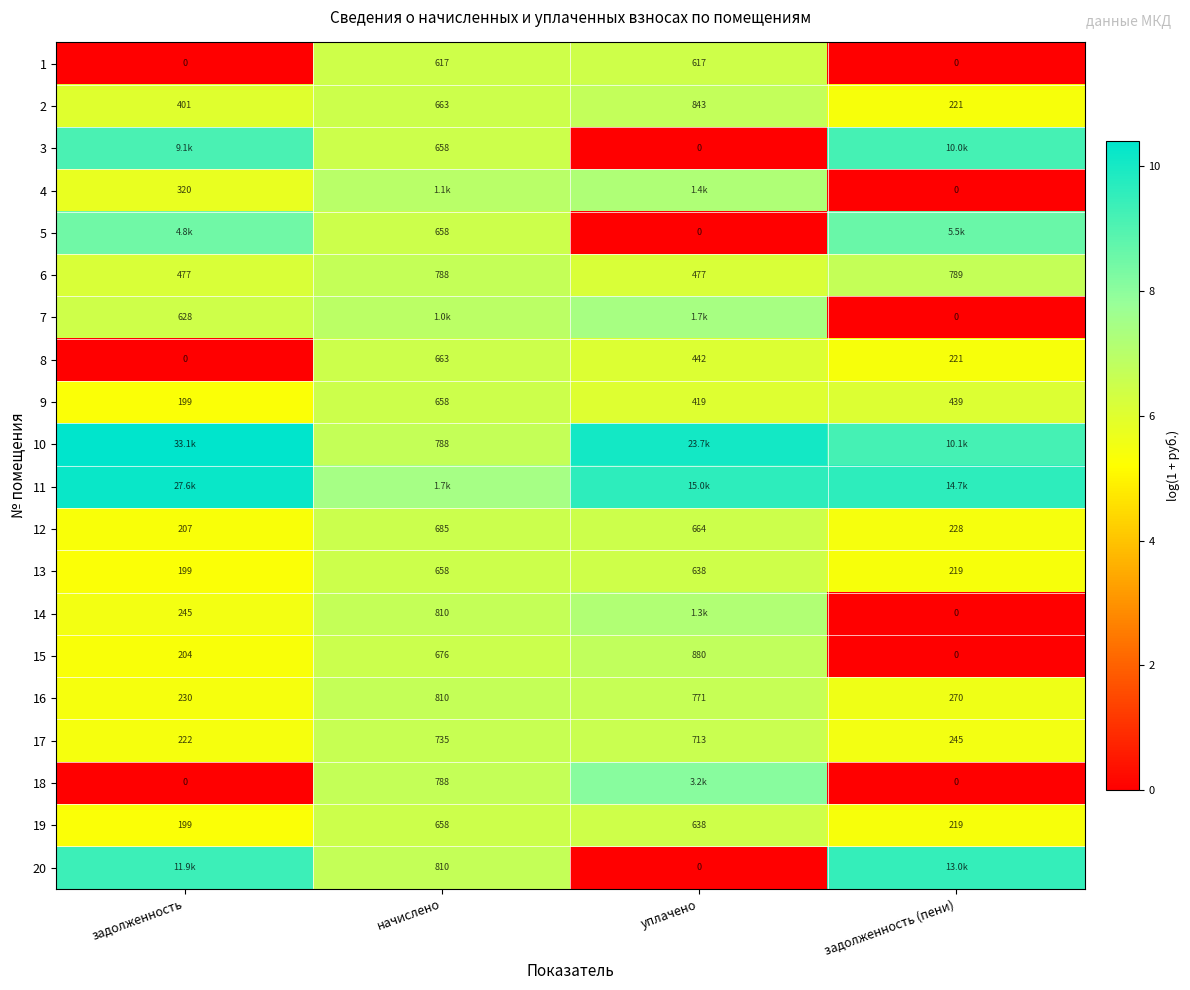

Where is 15 nearest to the value 440?

задолженность